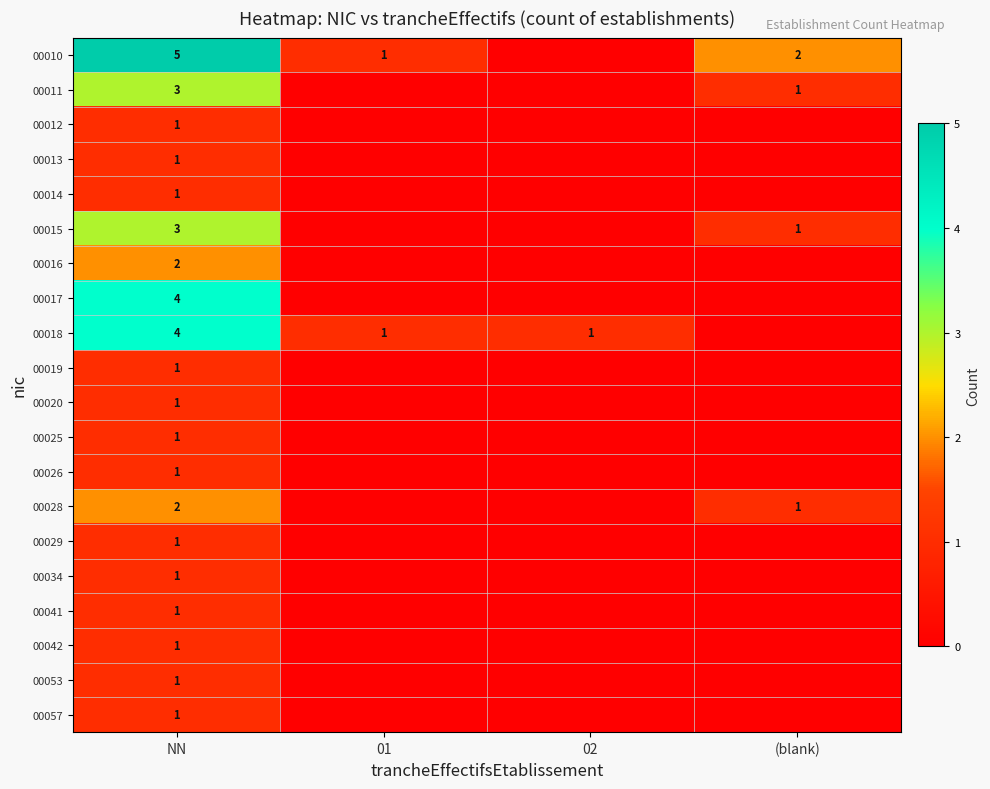

Which has a higher value, (blank) or 01?

(blank)